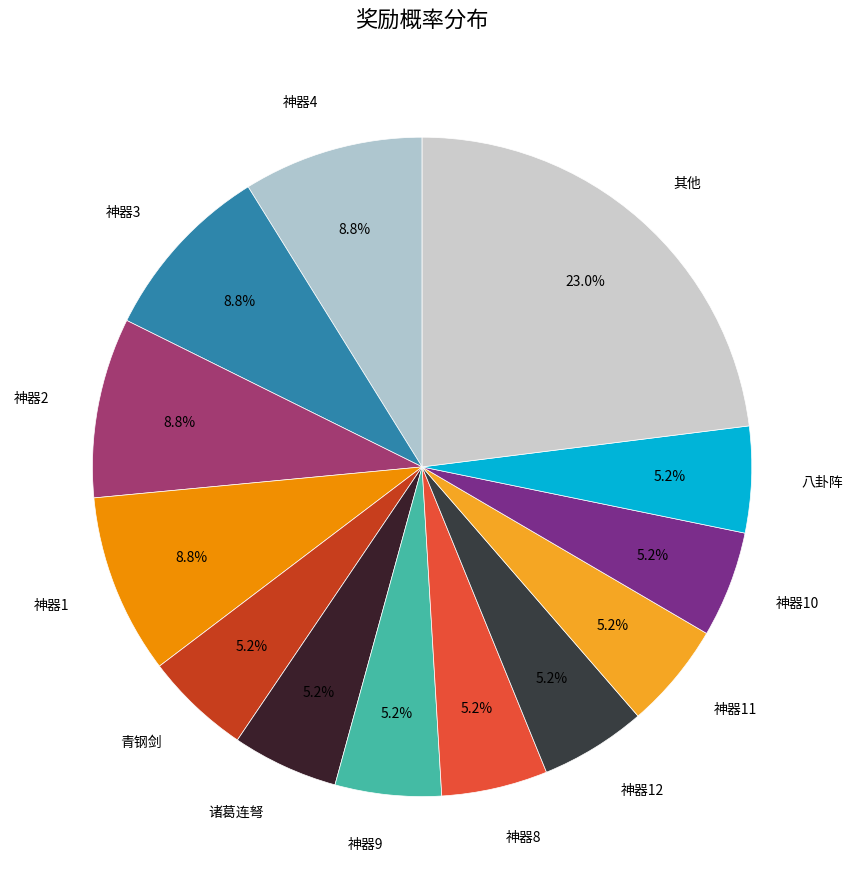

Is there any slice that represents more than half of the pie?

No